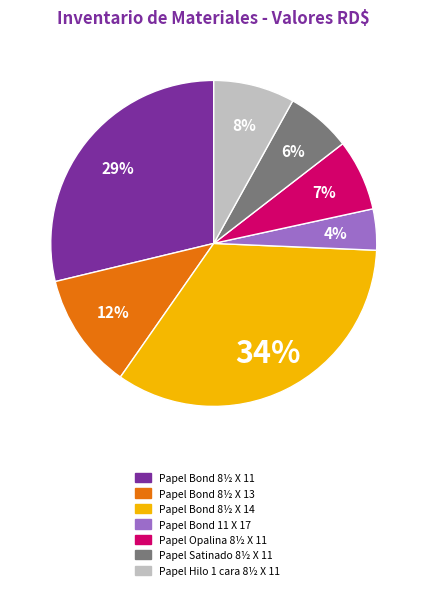

Is it true that Papel Satinado 8½ X 11 is 6% of the pie?

True